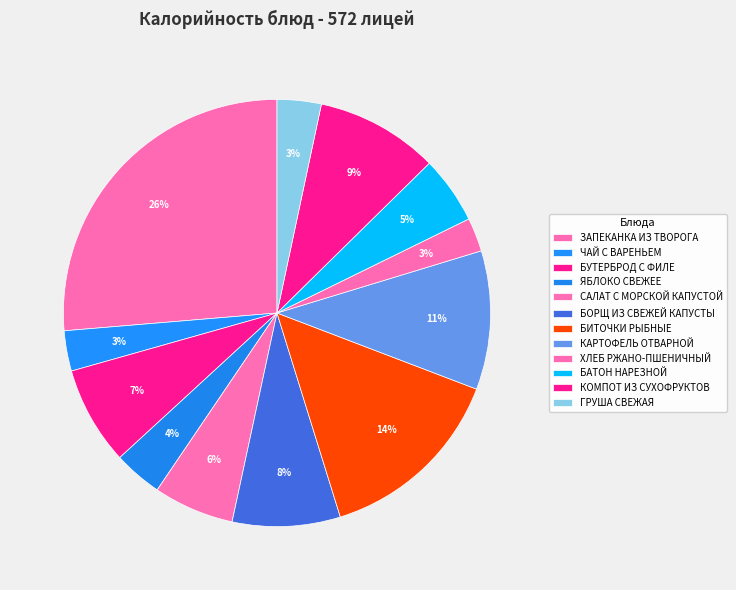

The БИТОЧКИ РЫБНЫЕ slice represents 24% of the pie. True or false?

False